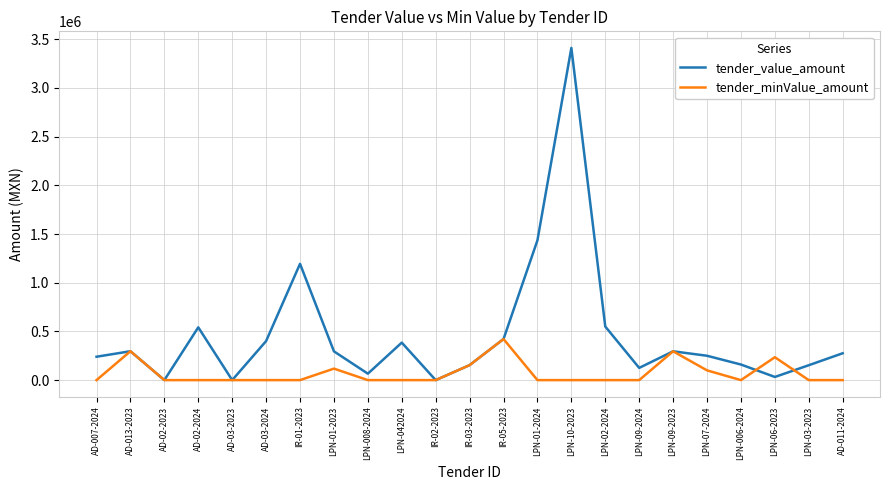

List the series in order of their overall mean, highest first.

tender_value_amount, tender_minValue_amount